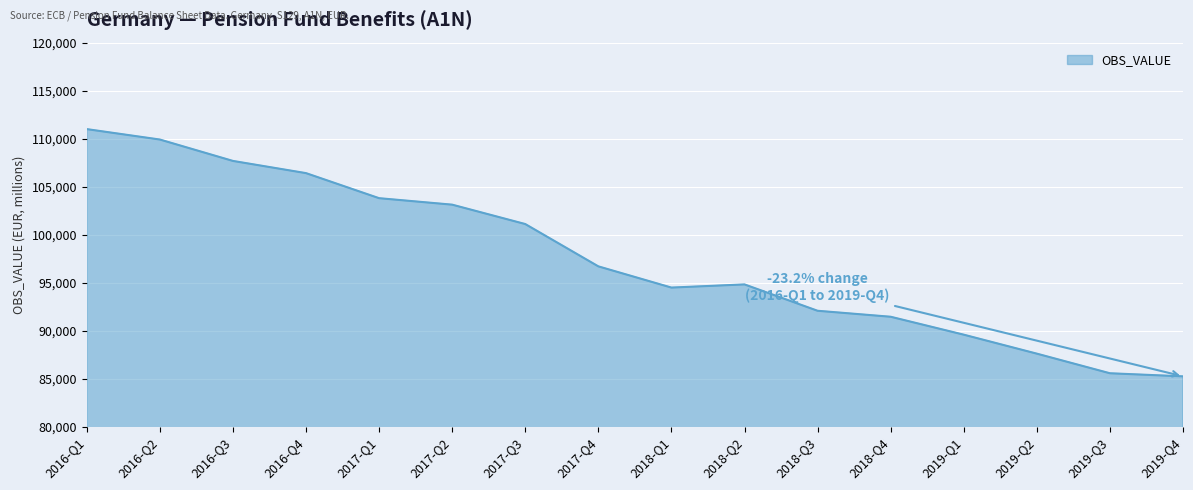

What is the minimum value shown in the chart?

85243